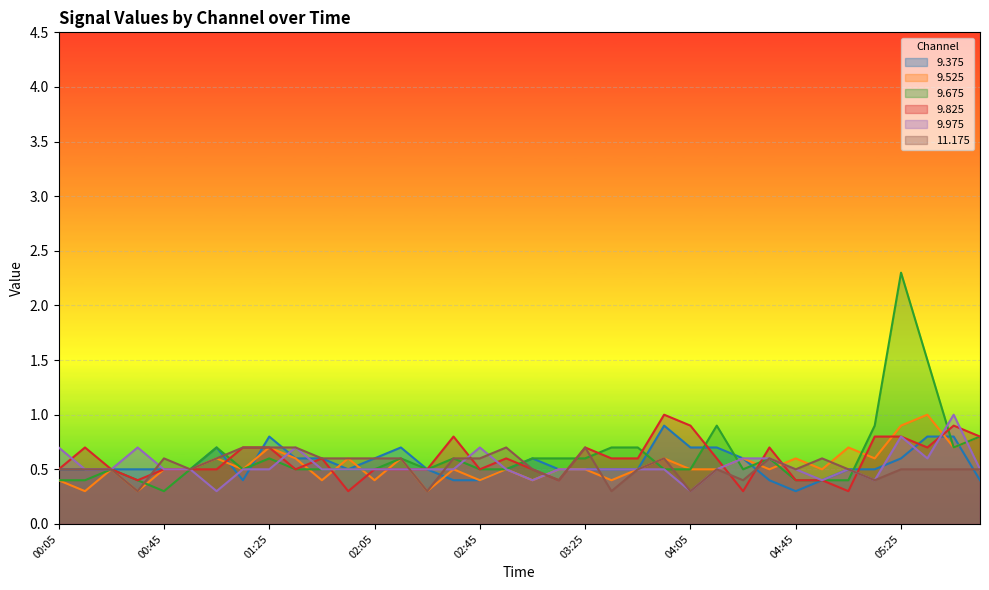

Reading left to right, transcribe all the data shown in this chart.

  9.375: 0.5	0.5	0.5	0.5	0.5	0.5	0.7	0.4	0.8	0.6	0.6	0.5	0.6	0.7	0.5	0.4	0.4	0.5	0.6	0.5	0.5	0.5	0.5	0.9	0.7	0.7	0.6	0.4	0.3	0.4	0.5	0.5	0.6	0.8	0.8	0.4
  9.525: 0.4	0.3	0.5	0.3	0.5	0.5	0.6	0.5	0.7	0.6	0.4	0.6	0.4	0.6	0.3	0.5	0.4	0.5	0.4	0.5	0.5	0.4	0.5	0.6	0.5	0.5	0.6	0.5	0.6	0.5	0.7	0.6	0.9	1.0	0.7	0.8
  9.675: 0.4	0.4	0.5	0.4	0.3	0.5	0.7	0.5	0.6	0.5	0.5	0.5	0.5	0.6	0.5	0.6	0.5	0.5	0.6	0.6	0.6	0.7	0.7	0.5	0.5	0.9	0.5	0.6	0.4	0.4	0.4	0.9	2.3	1.5	0.7	0.8
  9.825: 0.5	0.7	0.5	0.4	0.5	0.5	0.5	0.7	0.7	0.5	0.6	0.3	0.5	0.5	0.5	0.8	0.5	0.6	0.5	0.4	0.7	0.6	0.6	1.0	0.9	0.6	0.3	0.7	0.4	0.4	0.3	0.8	0.8	0.7	0.9	0.8
  9.975: 0.7	0.5	0.5	0.7	0.5	0.5	0.3	0.5	0.5	0.7	0.5	0.5	0.5	0.5	0.5	0.5	0.7	0.5	0.4	0.5	0.5	0.5	0.5	0.5	0.3	0.5	0.6	0.6	0.5	0.4	0.5	0.4	0.8	0.6	1.0	0.5
 11.175: 0.5	0.5	0.5	0.3	0.6	0.5	0.6	0.7	0.7	0.7	0.6	0.6	0.6	0.6	0.3	0.6	0.6	0.7	0.5	0.4	0.7	0.3	0.5	0.6	0.3	0.5	0.4	0.6	0.5	0.6	0.5	0.4	0.5	0.5	0.5	0.5